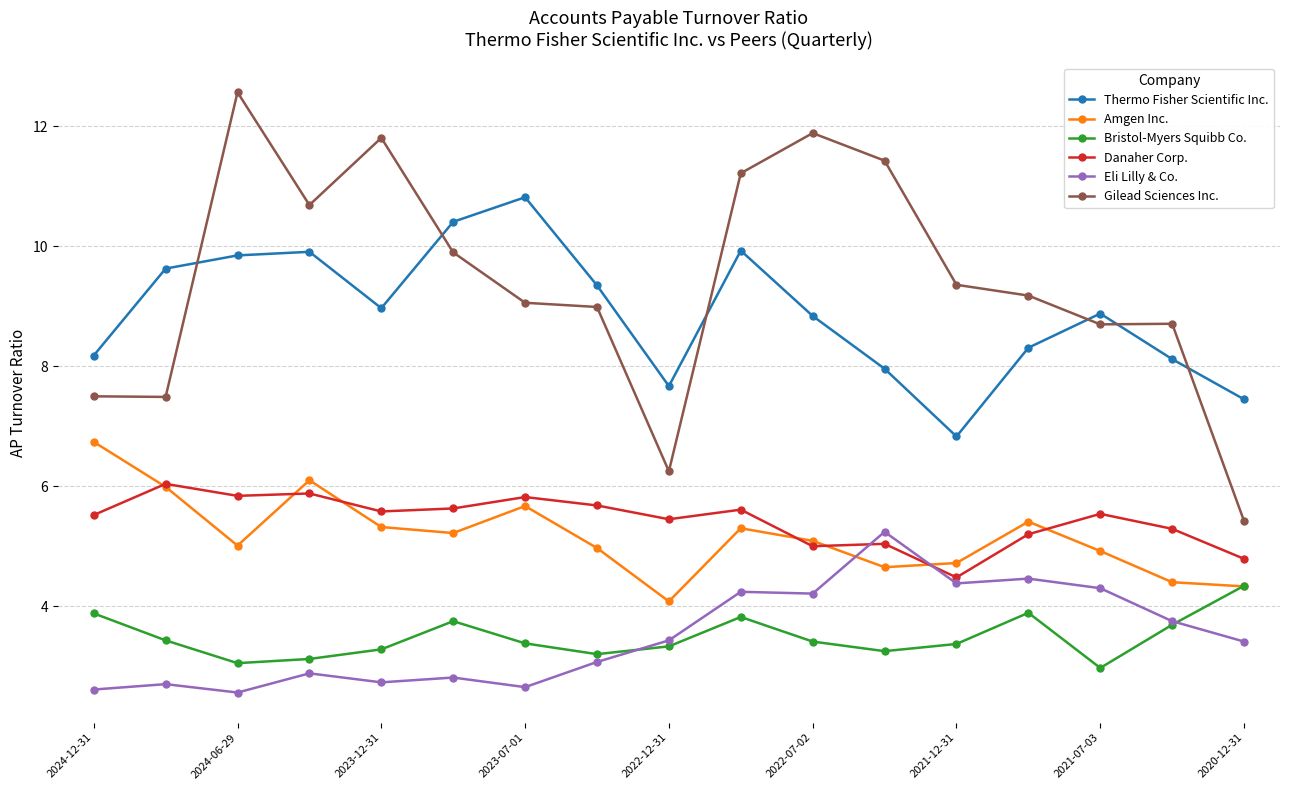

Rank the series by their maximum value, from highest to lowest.

Gilead Sciences Inc., Thermo Fisher Scientific Inc., Amgen Inc., Danaher Corp., Eli Lilly & Co., Bristol-Myers Squibb Co.